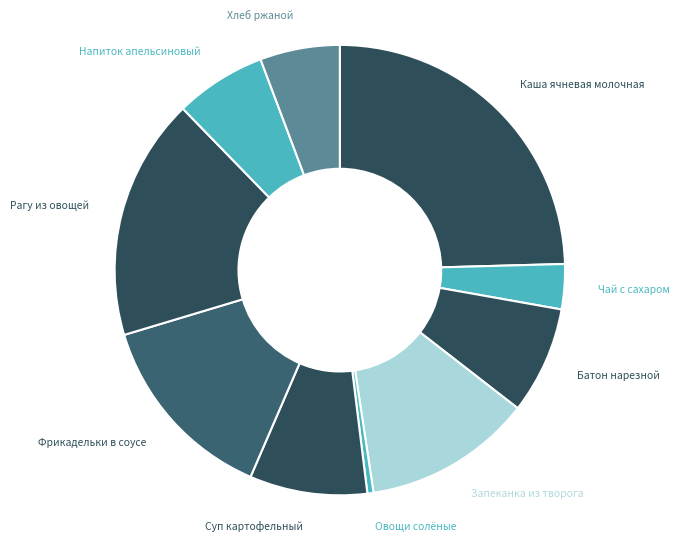

How many segments does this pie chart have?

10